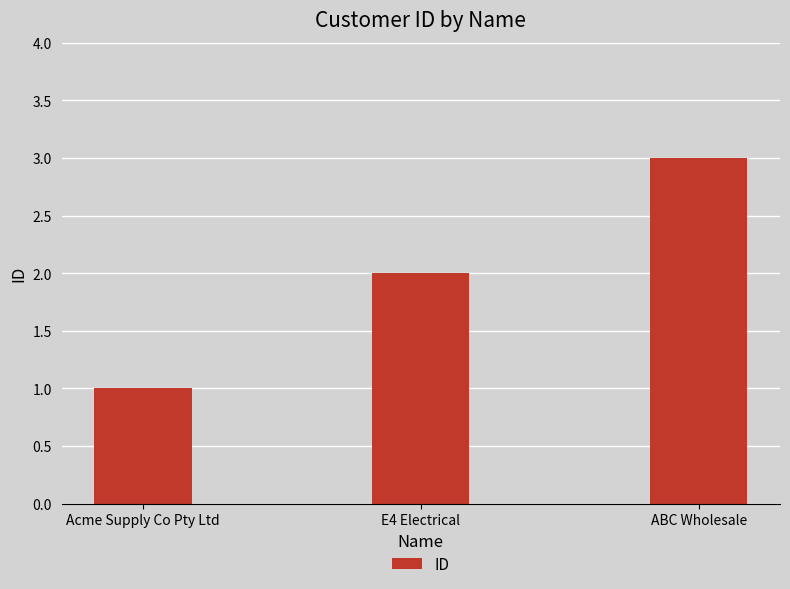

What is the label of the 2nd bar from the left?

E4 Electrical